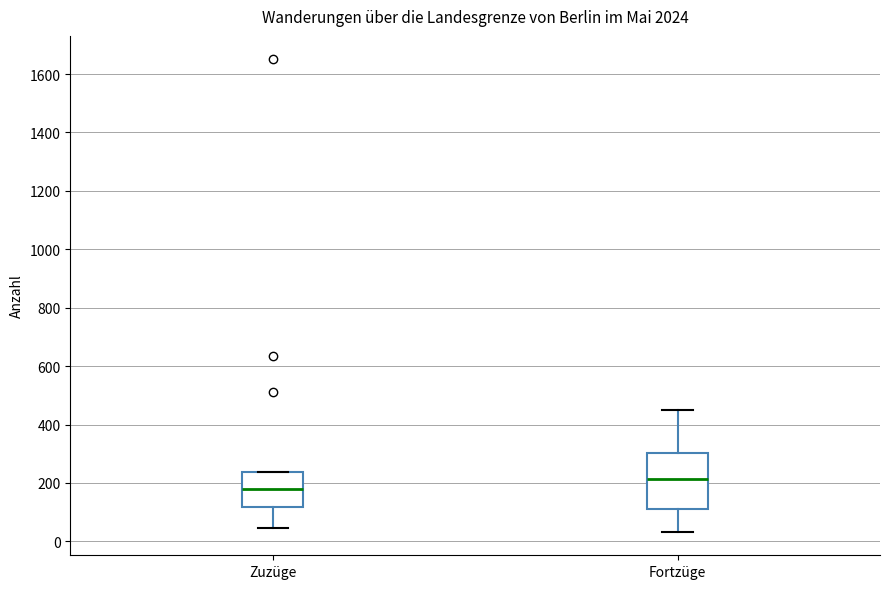

Where does the median line of the box for Zuzüge sit on the y-axis? The values are not printed on the chart, so give them approximately, as read against the axis.

180